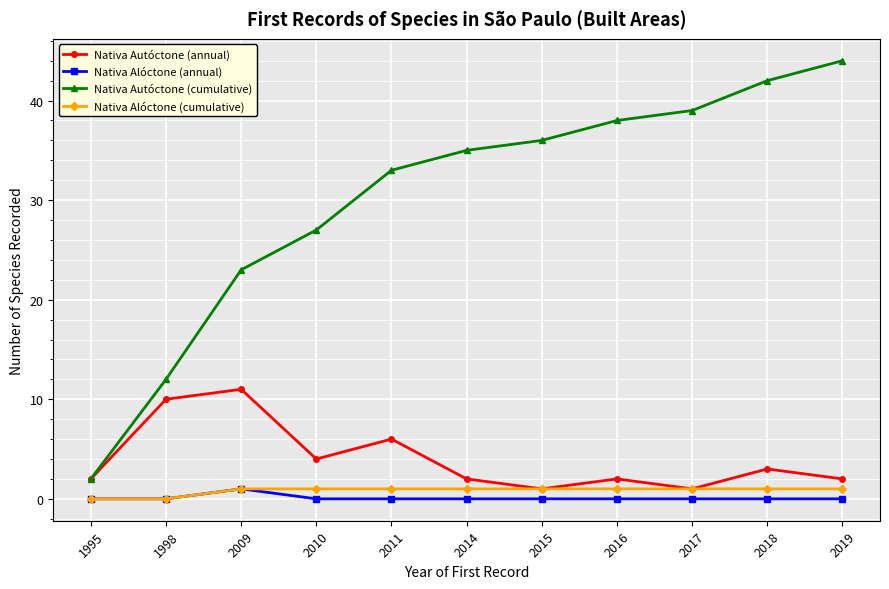

True or false: Nativa Autóctone (cumulative) and Nativa Alóctone (annual) intersect in this chart.

False